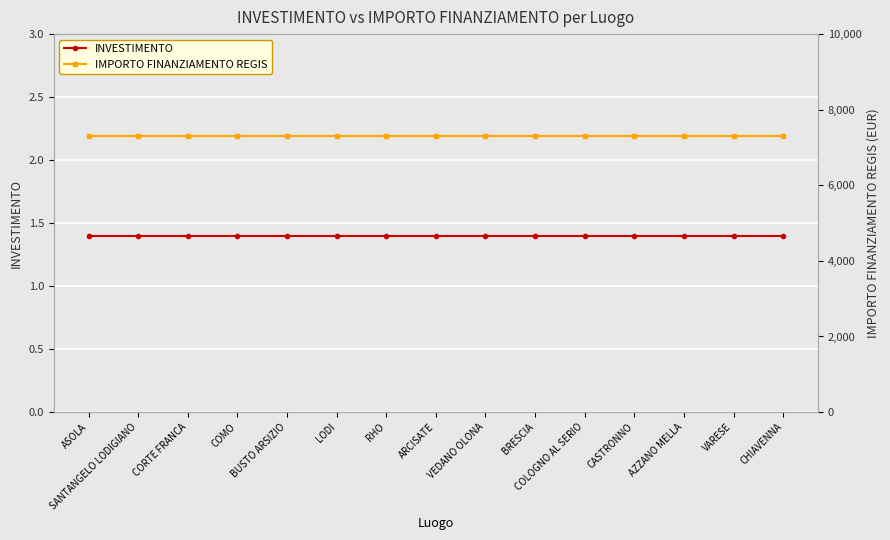

Reading left to right, transcribe all the data shown in this chart.

INVESTIMENTO: 1.4	1.4	1.4	1.4	1.4	1.4	1.4	1.4	1.4	1.4	1.4	1.4	1.4	1.4	1.4
IMPORTO FINANZIAMENTO REGIS: 7301.0	7301.0	7301.0	7301.0	7301.0	7301.0	7301.0	7301.0	7301.0	7301.0	7301.0	7301.0	7301.0	7301.0	7301.0